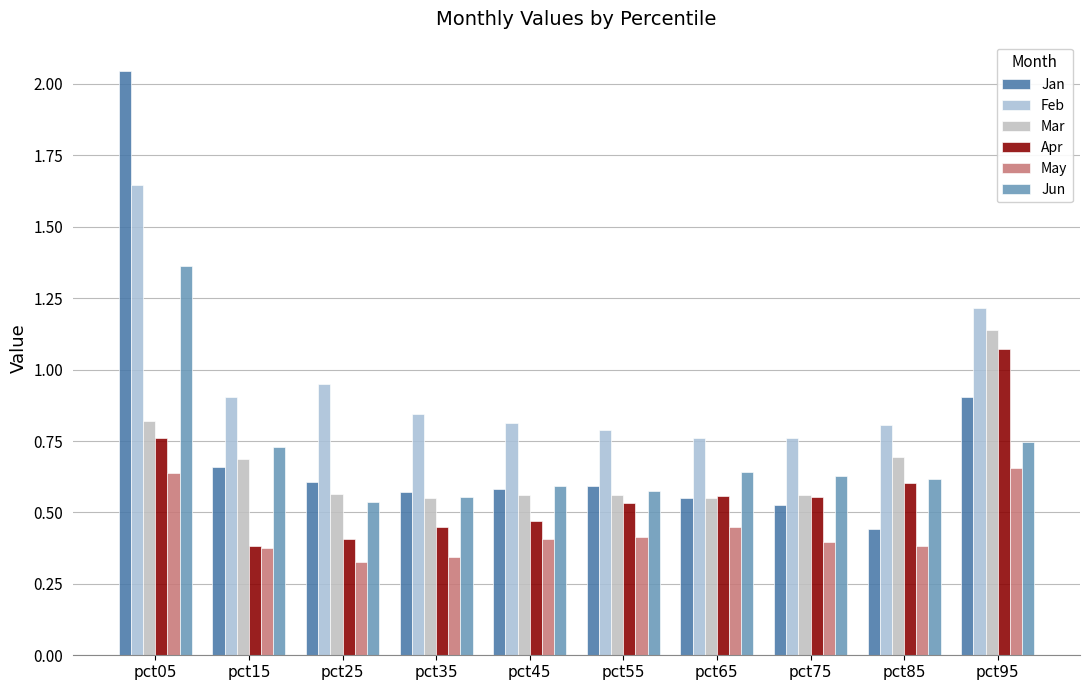

Which series has the widest spread of values?

Jan